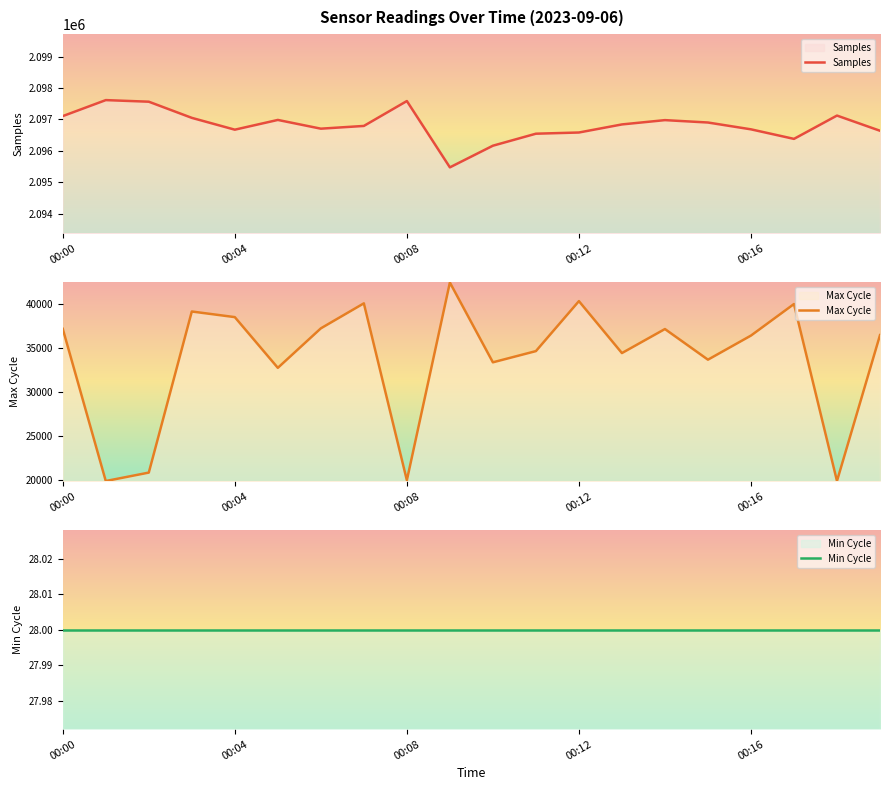

Is it true that Max Cycle equals 61418 at 00:00?

False